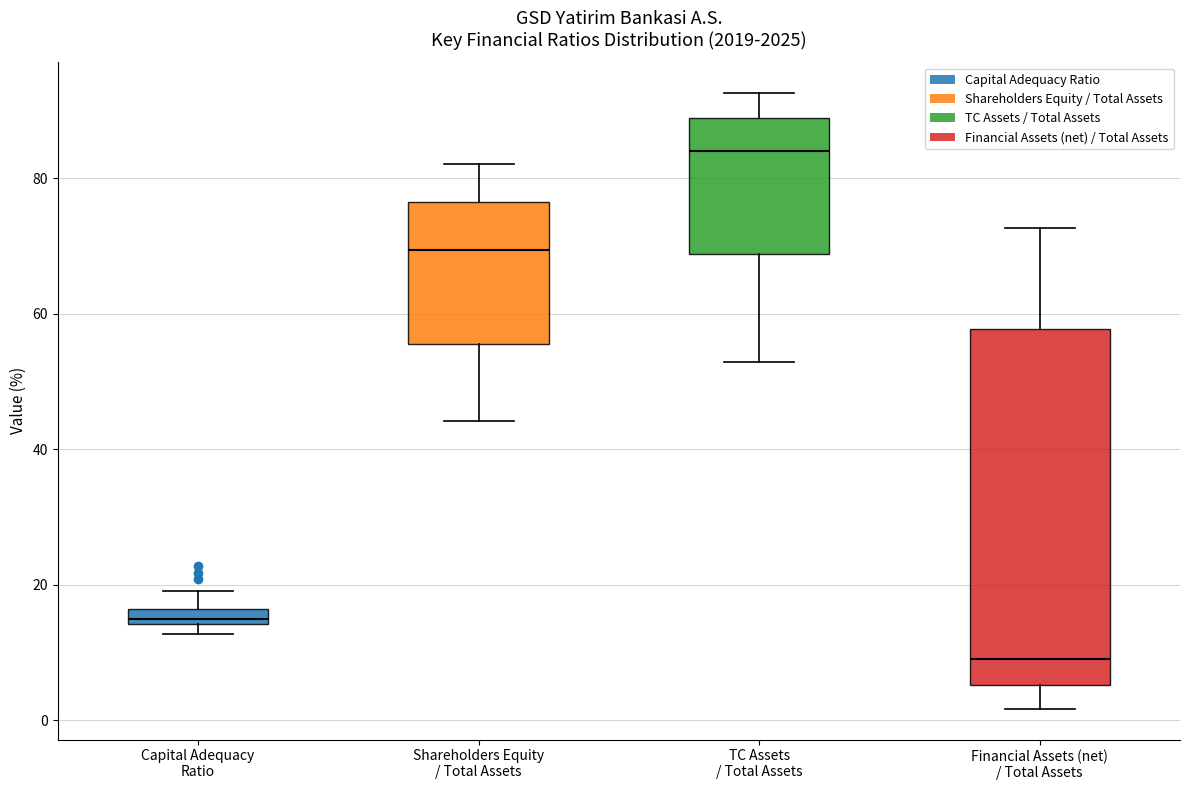

Where does the lower whisker of the box for Financial Assets (net) / Total Assets end on the y-axis? The values are not printed on the chart, so give them approximately, as read against the axis.

2